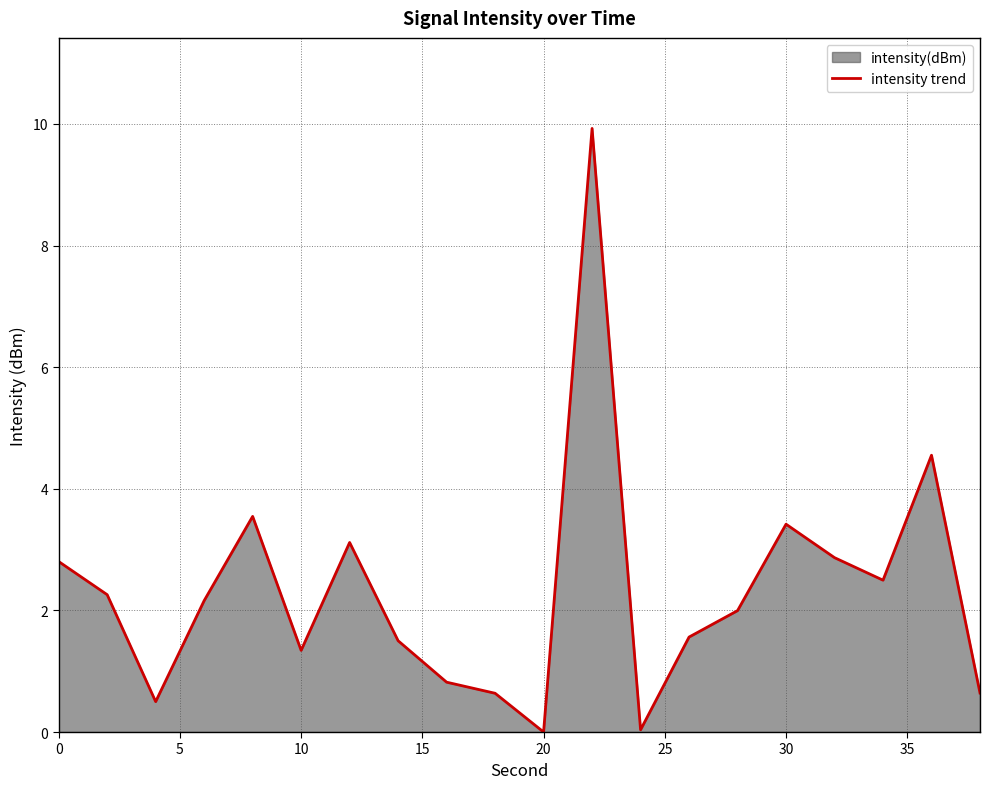

True or false: there are more than 2 points higher than both neighbors.

True